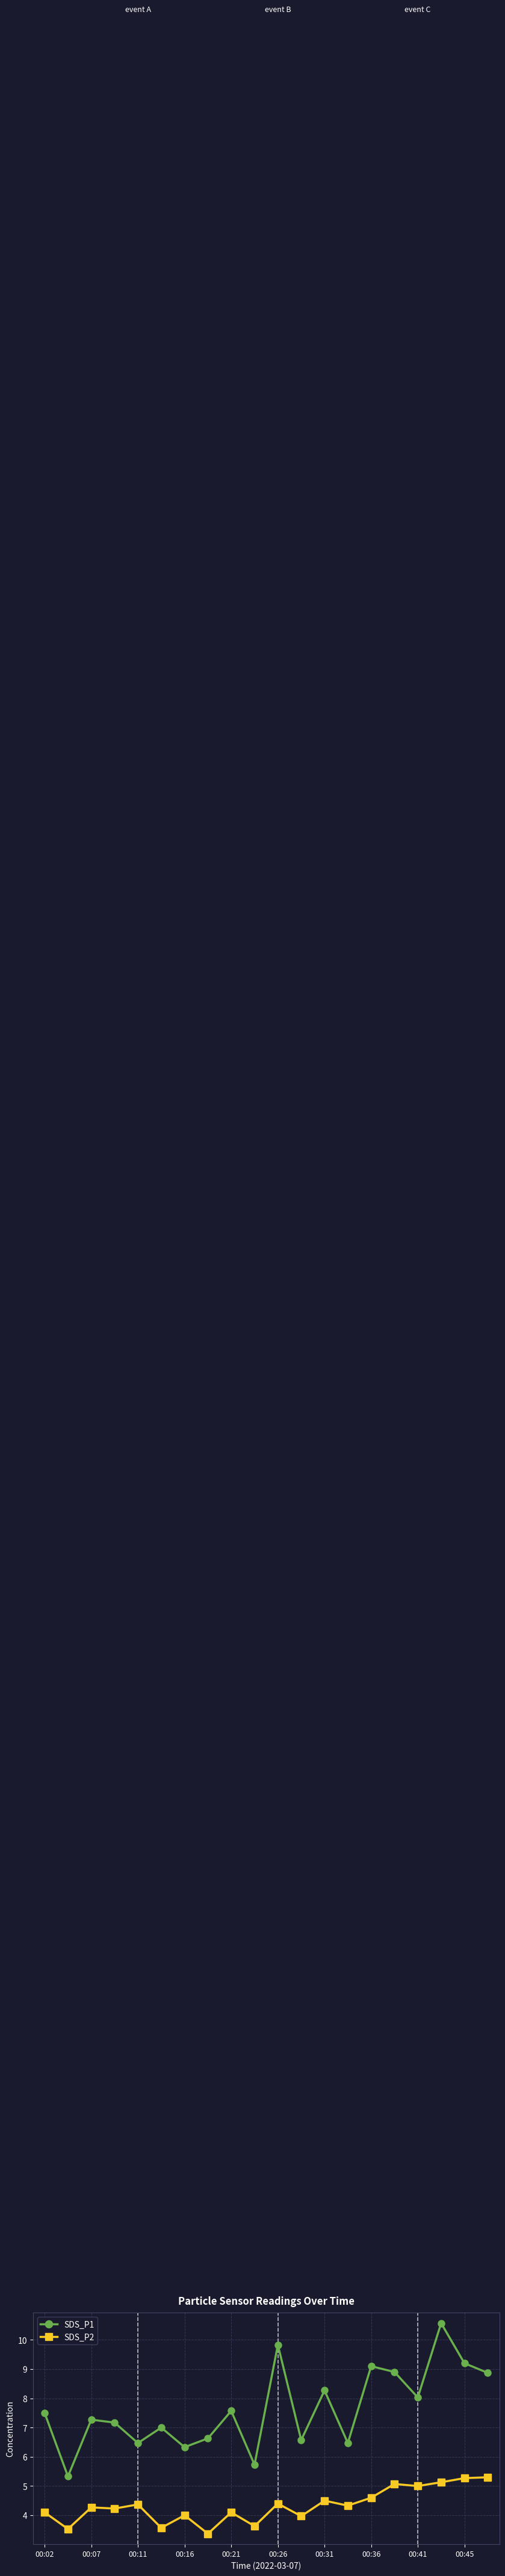

Which series has the largest total across all categories?

SDS_P1